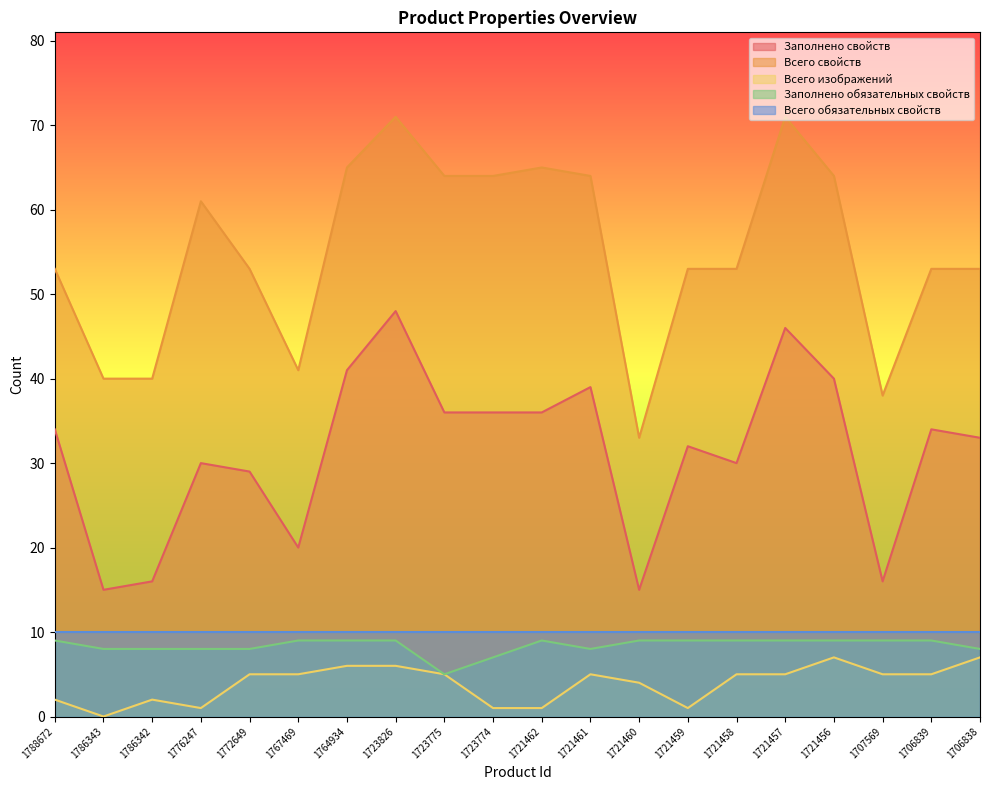

In Всего изображений, how many points are higher than both neighbors (excluding endpoints)?

3